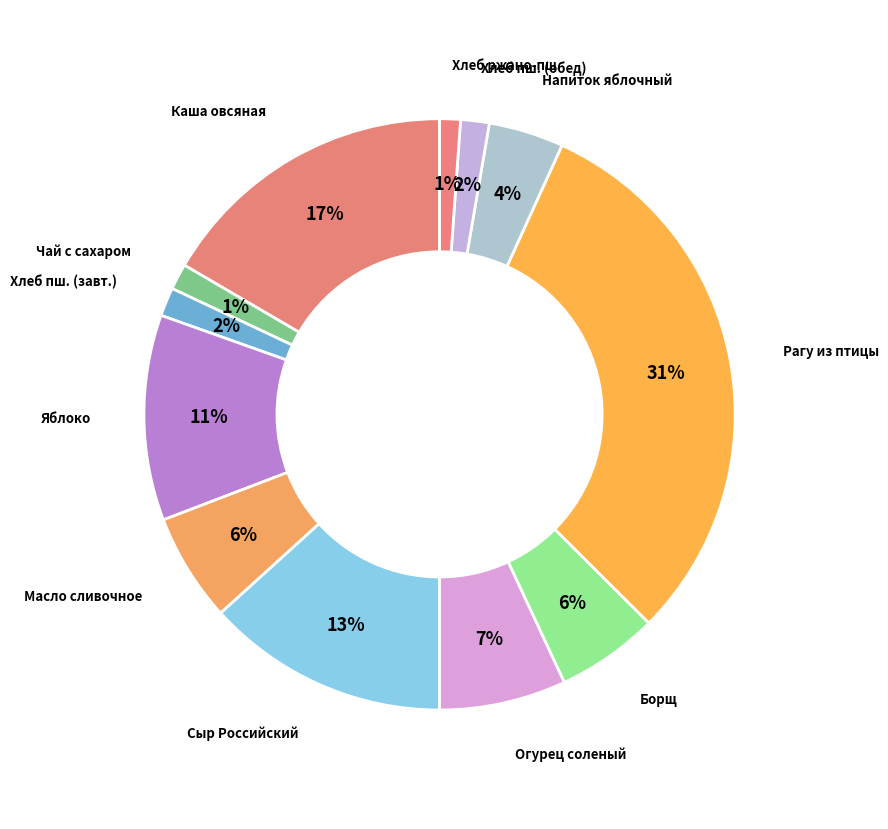

Is there a majority slice in this chart?

No